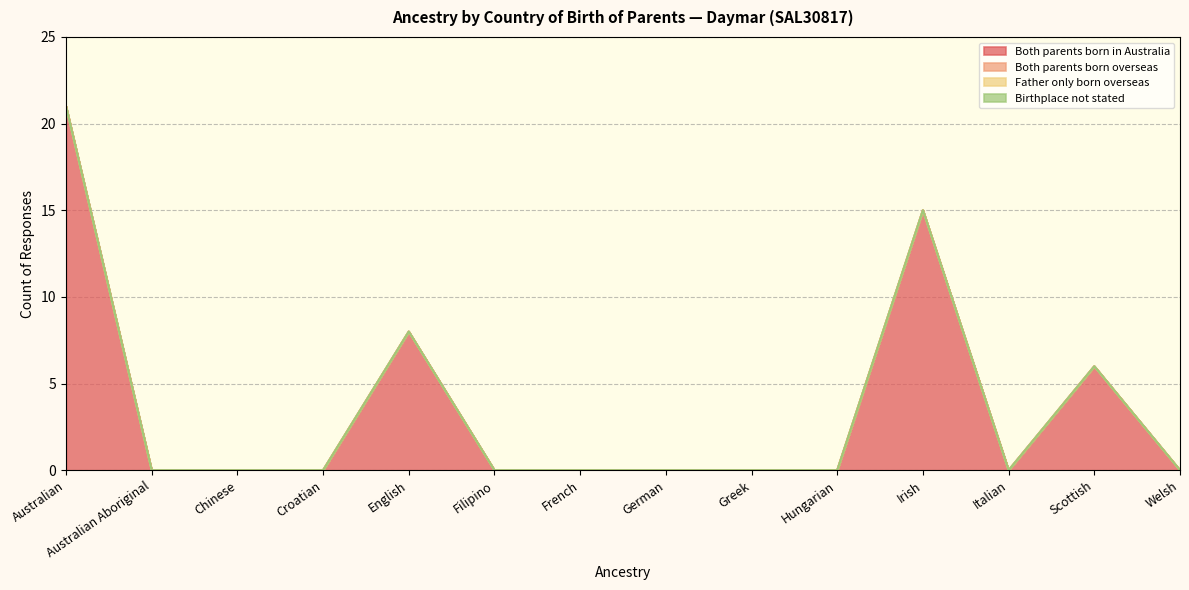

What is the label of the 12th point from the right?

Chinese